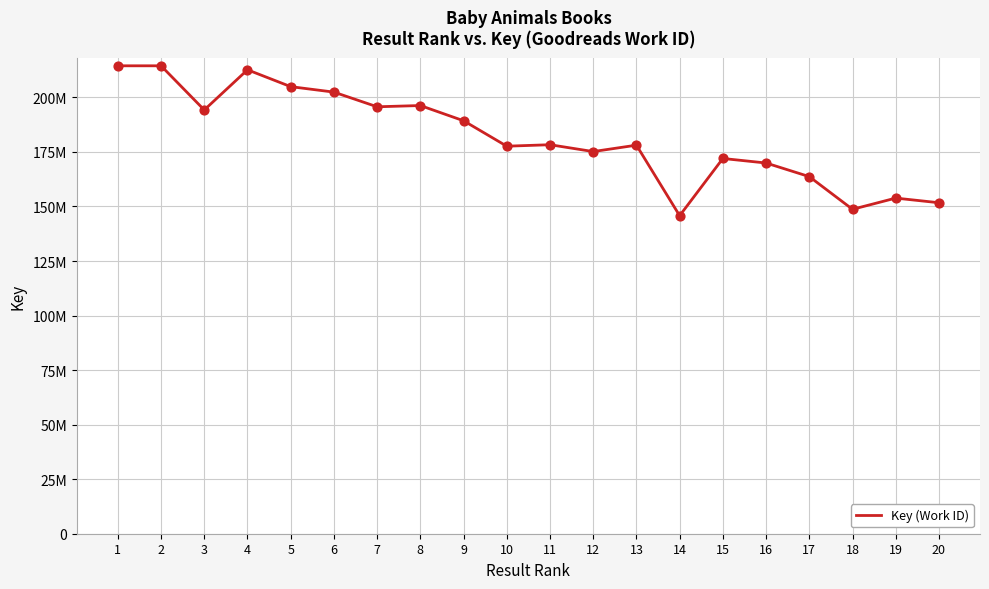

Which has a higher value, 10 or 18?

10